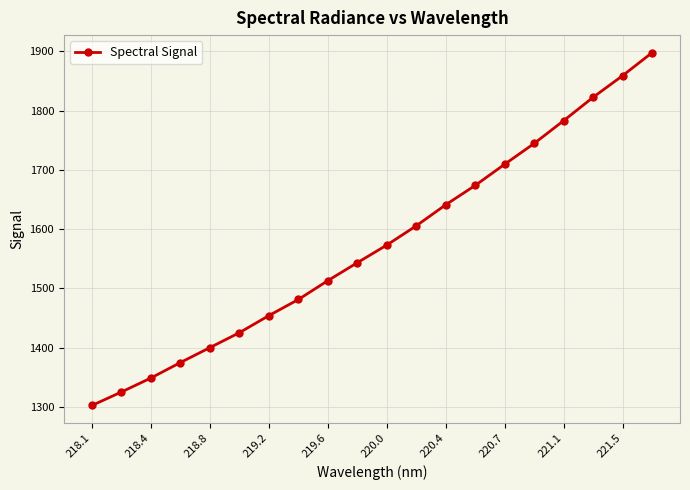

Does the chart have visible grid lines?

Yes